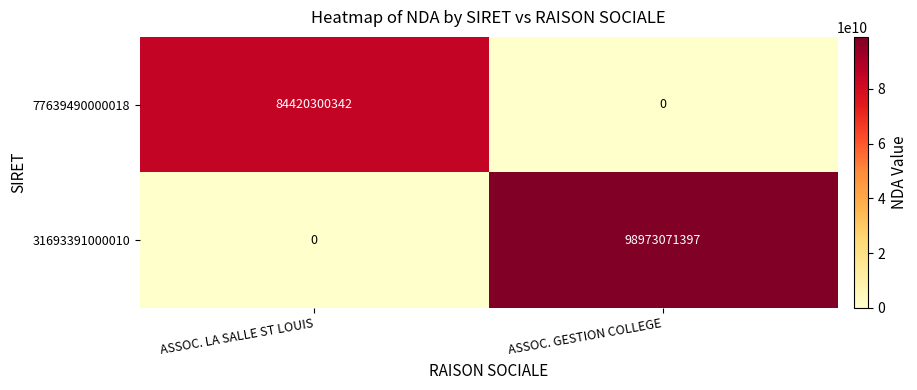

Is it true that 77639490000018 equals 0 at ASSOC. GESTION COLLEGE?

True